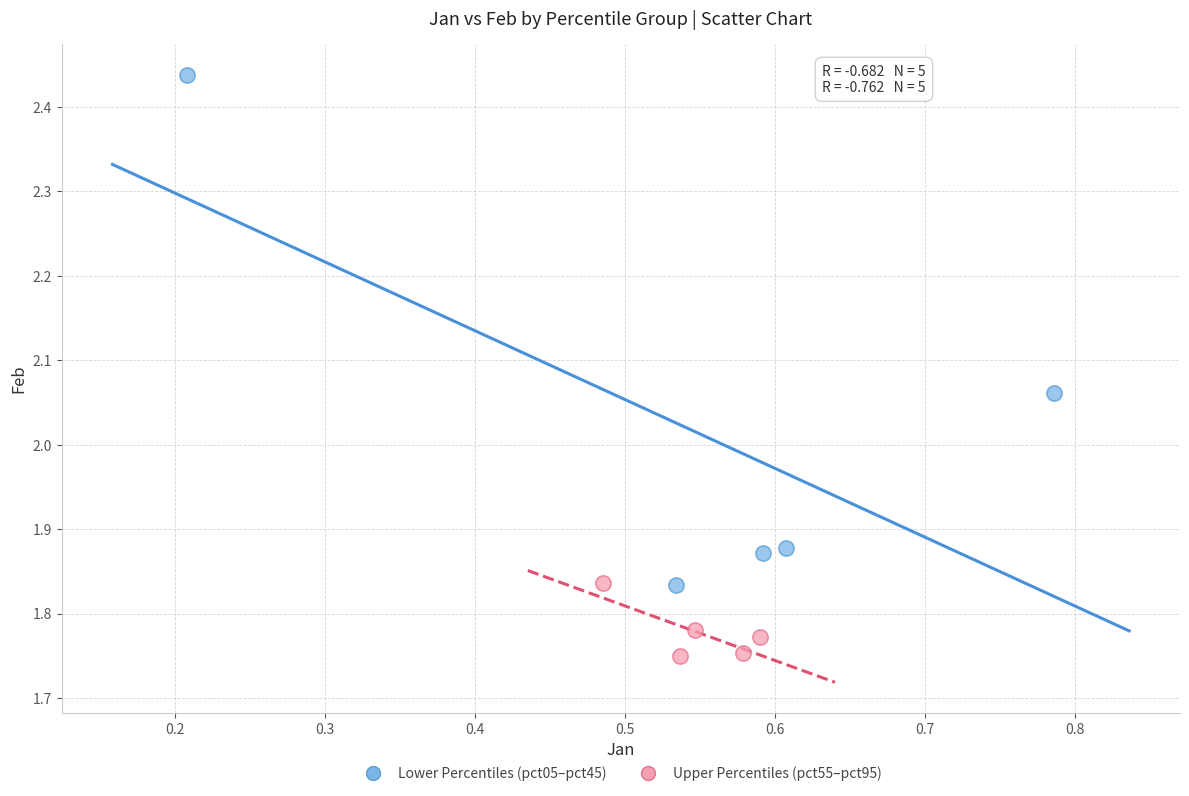

Which series contains the highest Y value?

Lower Percentiles (pct05–pct45)